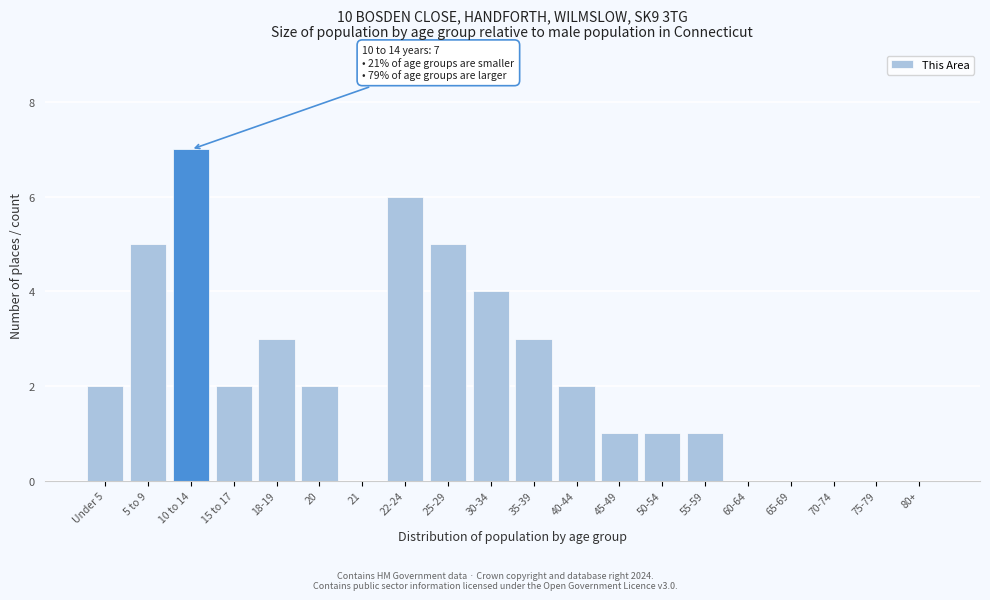

Reading left to right, extract all data points from this chart.

Under 5=2	5 to 9=5	10 to 14=7	15 to 17=2	18-19=3	20=2	21=0	22-24=6	25-29=5	30-34=4	35-39=3	40-44=2	45-49=1	50-54=1	55-59=1	60-64=0	65-69=0	70-74=0	75-79=0	80+=0